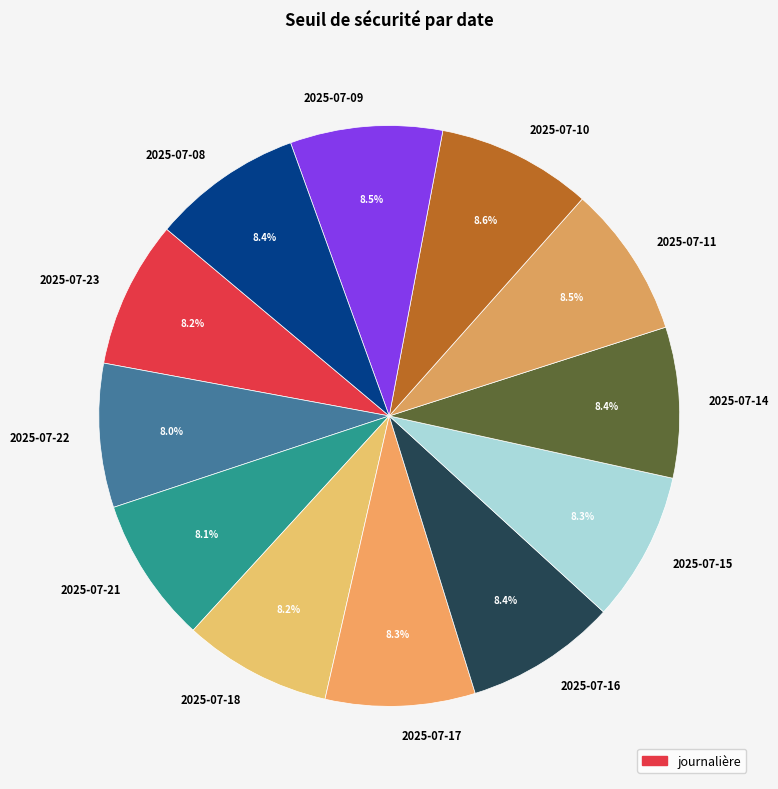

To the nearest percent, what is the average slice percentage?

8%